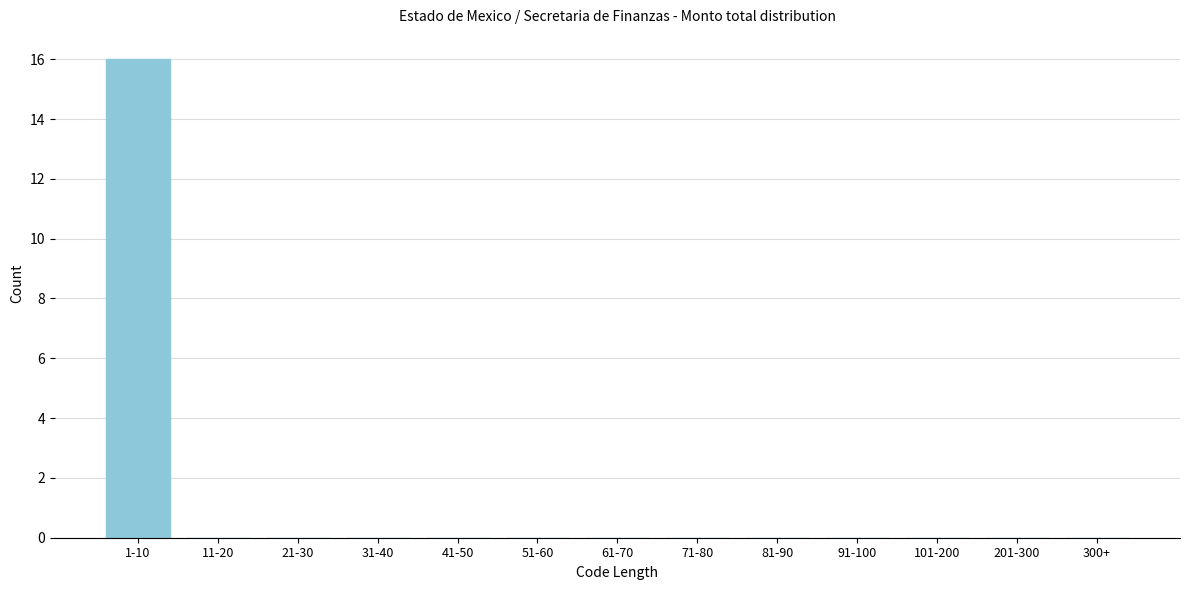

Reading left to right, what are all the values shown in this chart?

1-10=16	11-20=0	21-30=0	31-40=0	41-50=0	51-60=0	61-70=0	71-80=0	81-90=0	91-100=0	101-200=0	201-300=0	300+=0